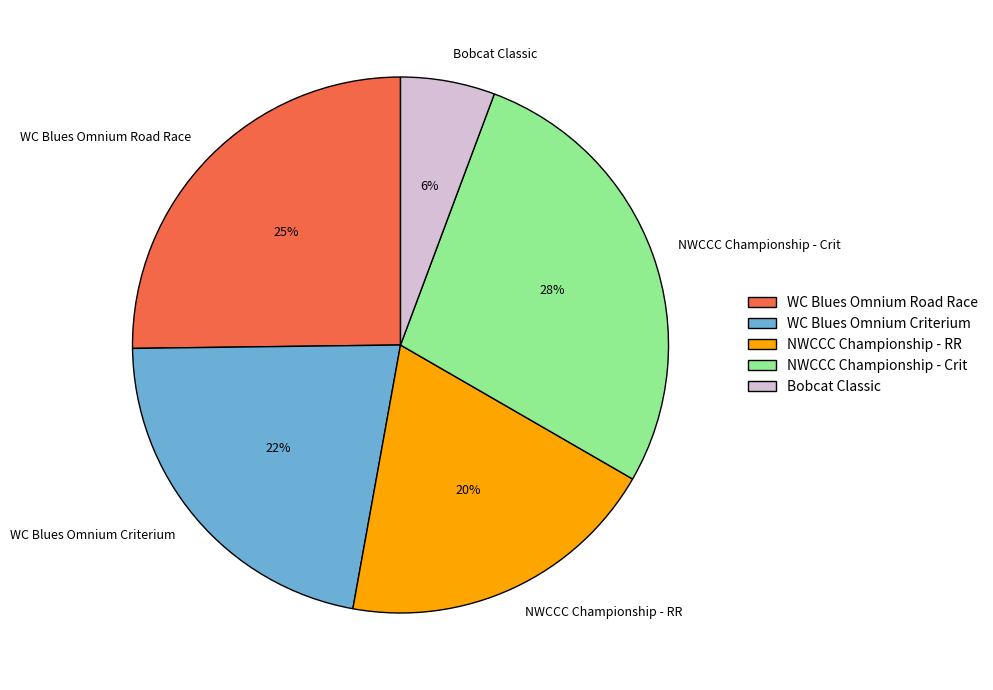

To the nearest percent, what is the difference between the largest and smallest slice percentages?

22%